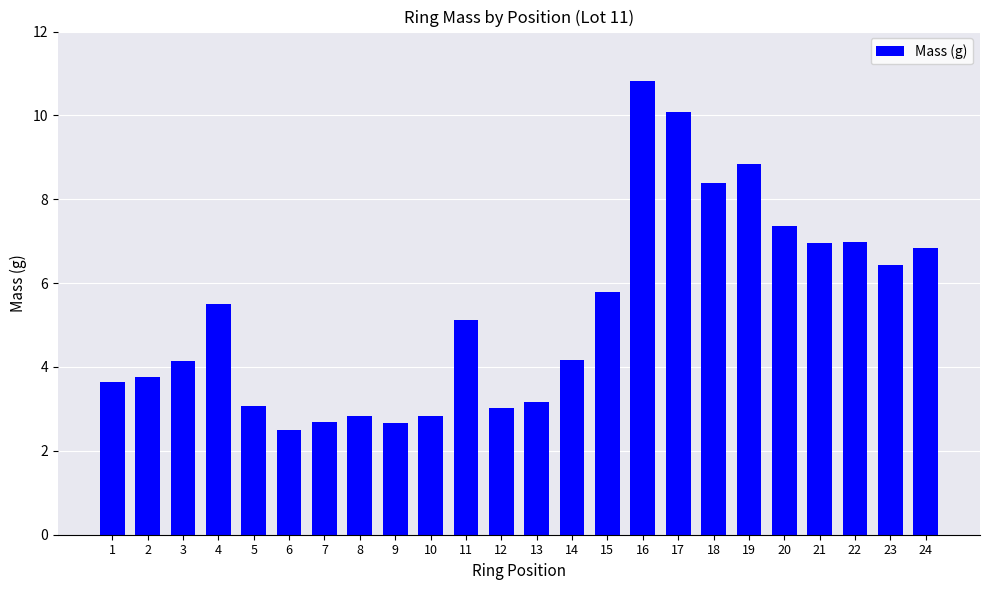

Approximately how many times larger is the value at 13 compared to 16?

0.3